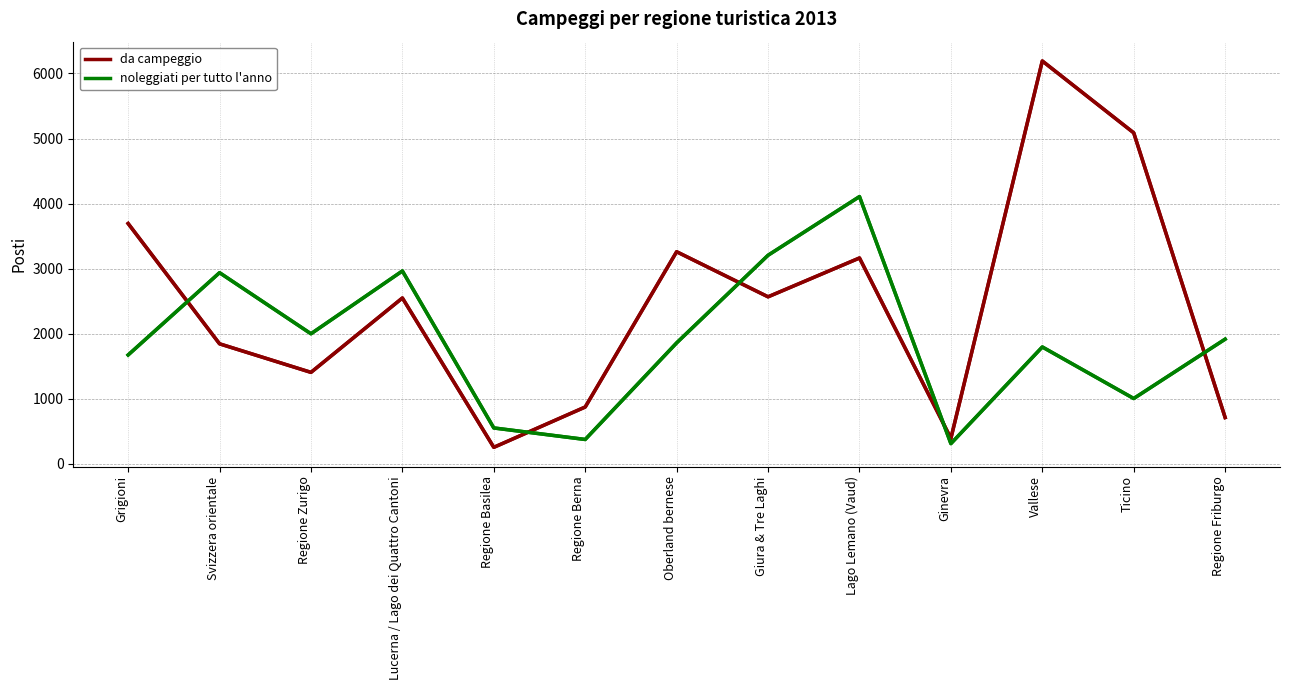

The value of noleggiati per tutto l'anno at Grigioni is 2998.6. True or false?

False